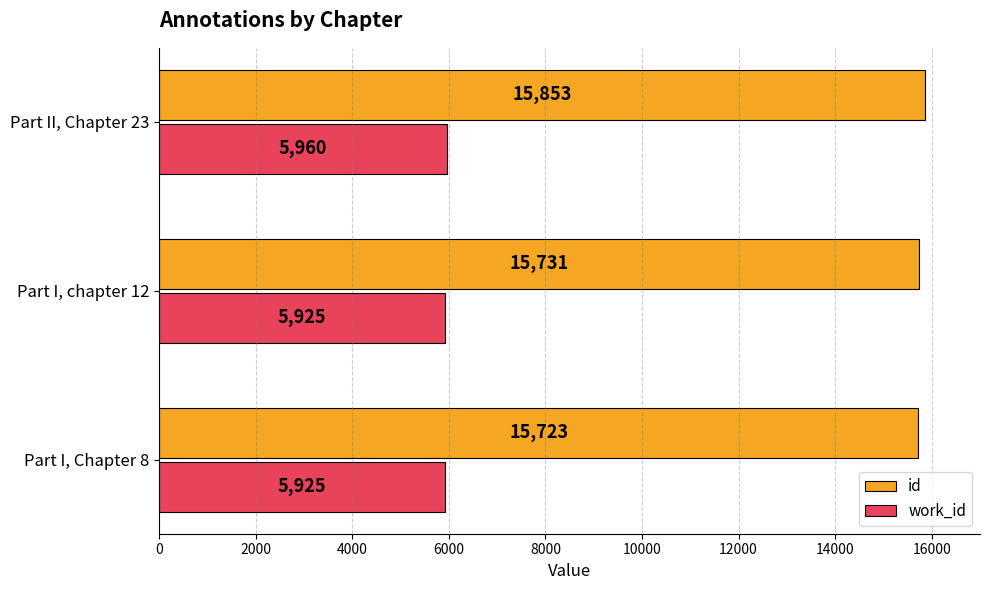

The value of id at Part II, Chapter 23 is 5377. True or false?

False